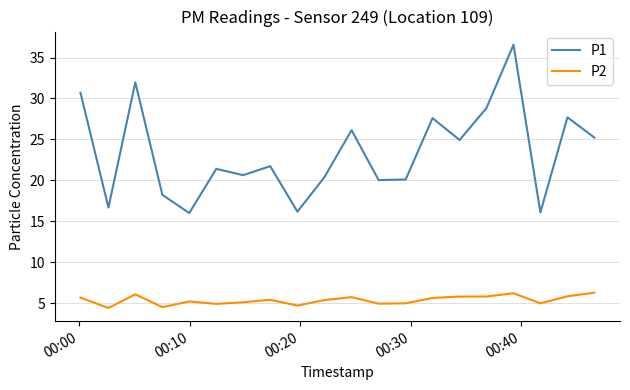

What is the lowest value of the P1 series?

16.0